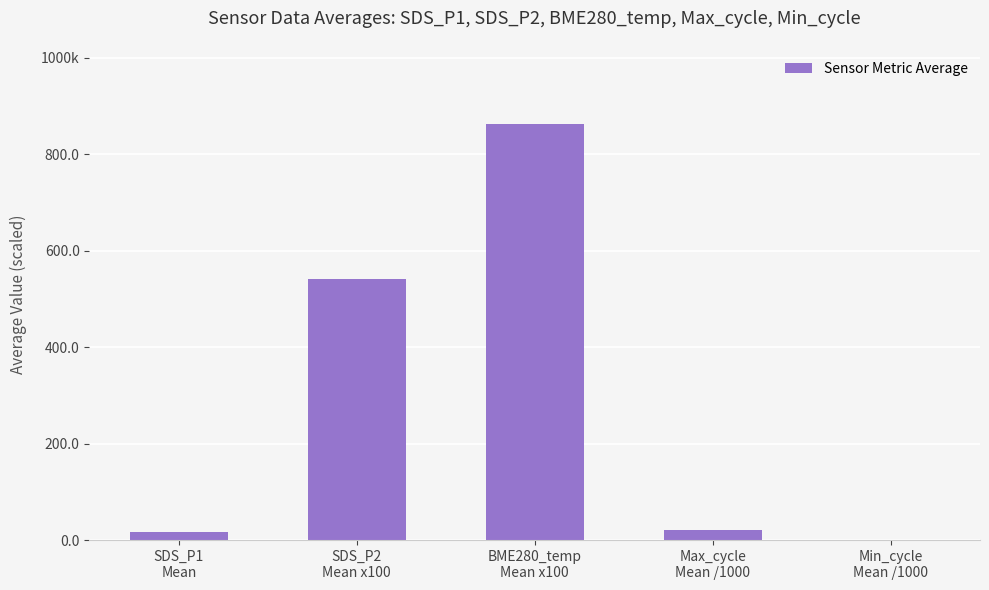

At which label is the value closest to 431?

SDS_P2
Mean x100